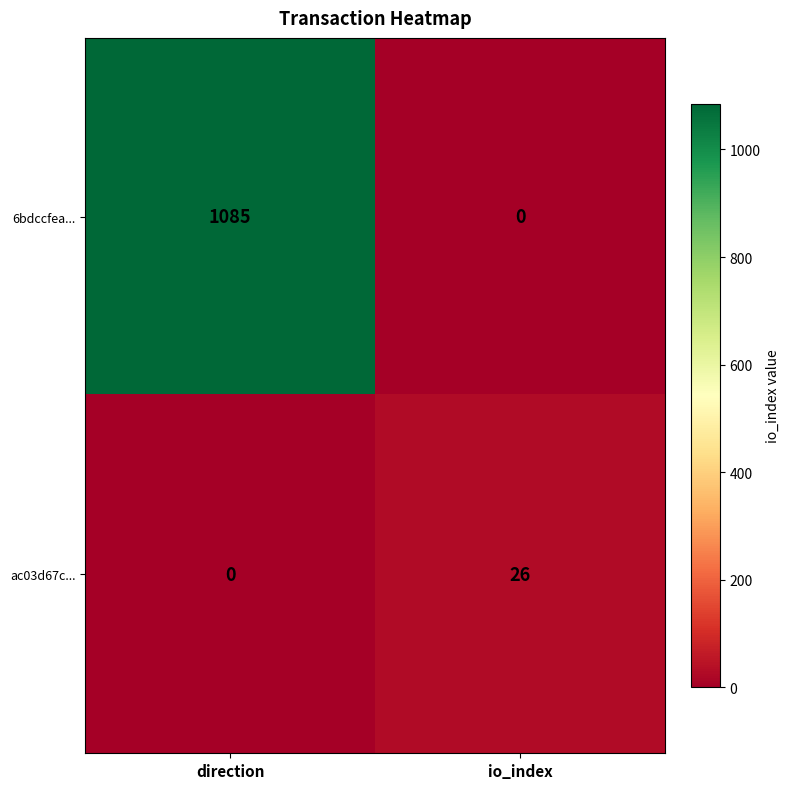

Read the 6bdccfea... value at direction.

1085